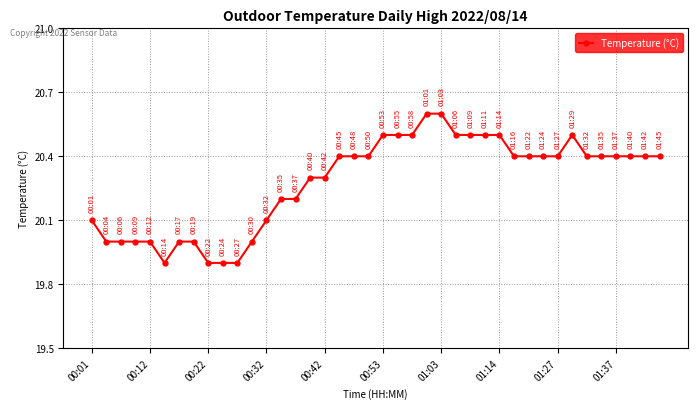

What is the smallest value displayed?

19.9